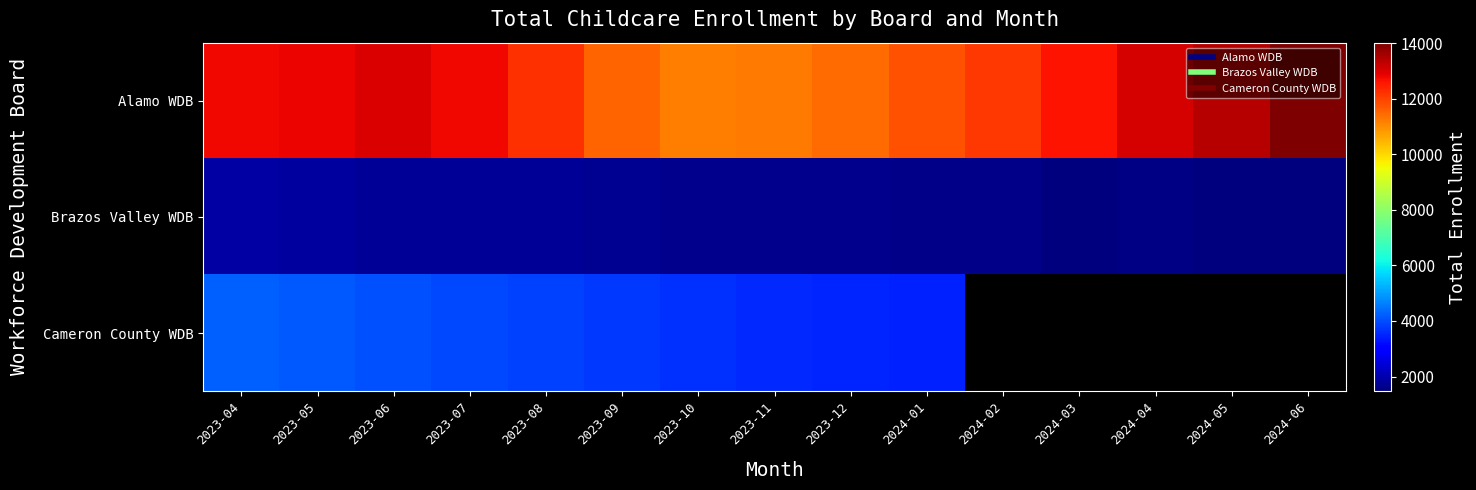

How many values in the Alamo WDB series exceed 12631?

7